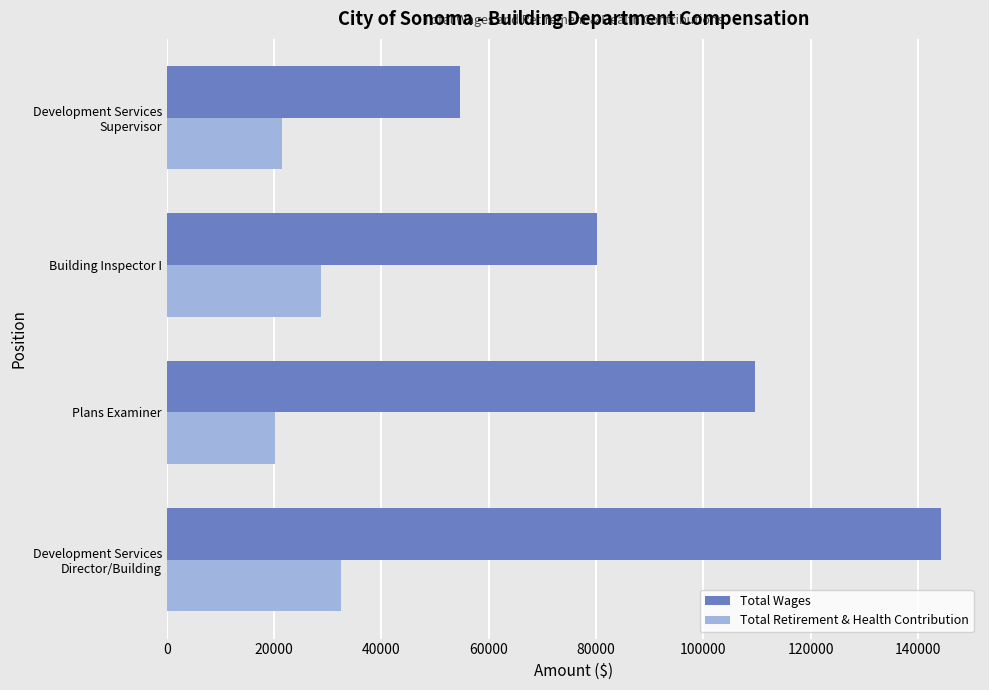

Which series has the largest total across all categories?

Total Wages